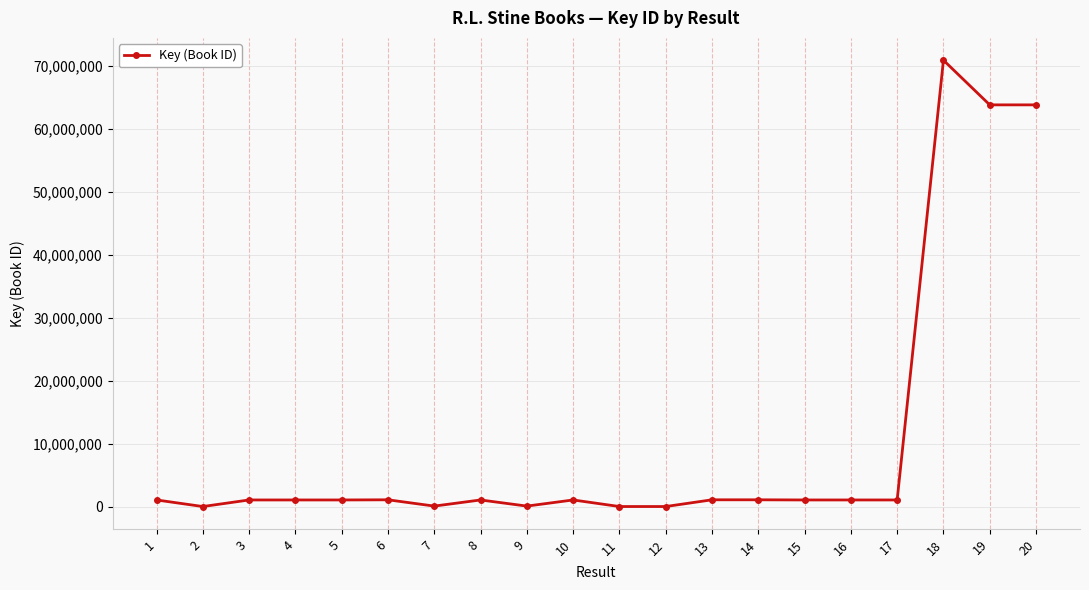

What value does the data have at 12, to the nearest 100?

7600